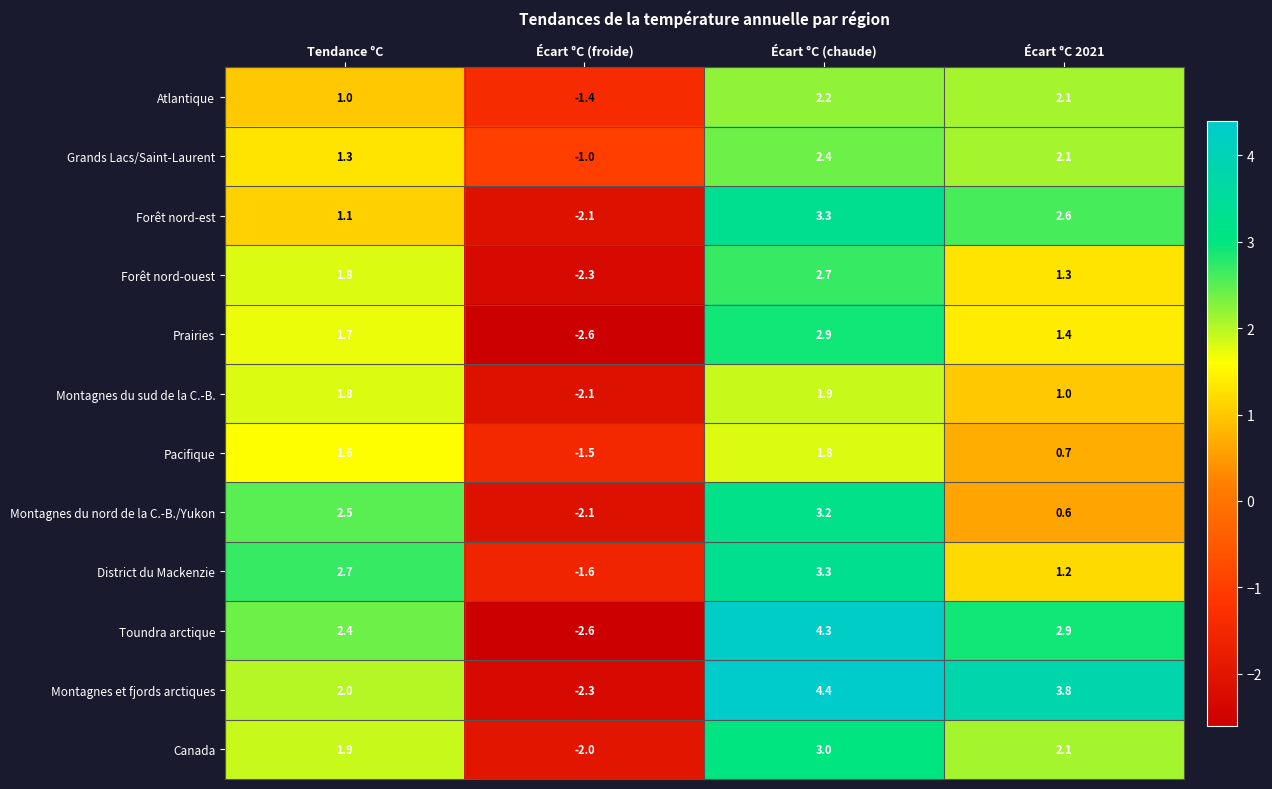

What value does the Forêt nord-ouest series have at Tendance °C?

1.8